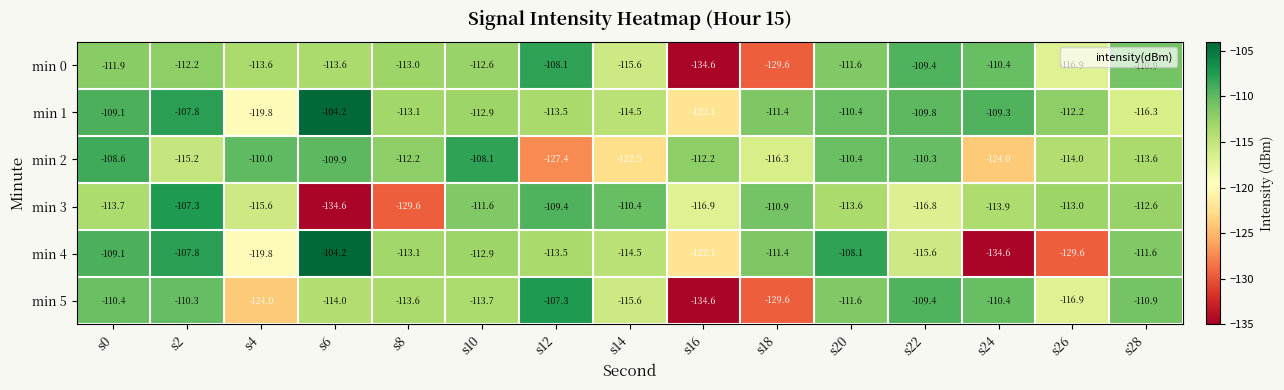

The min 3 series shows -59.4 at s6. True or false?

False